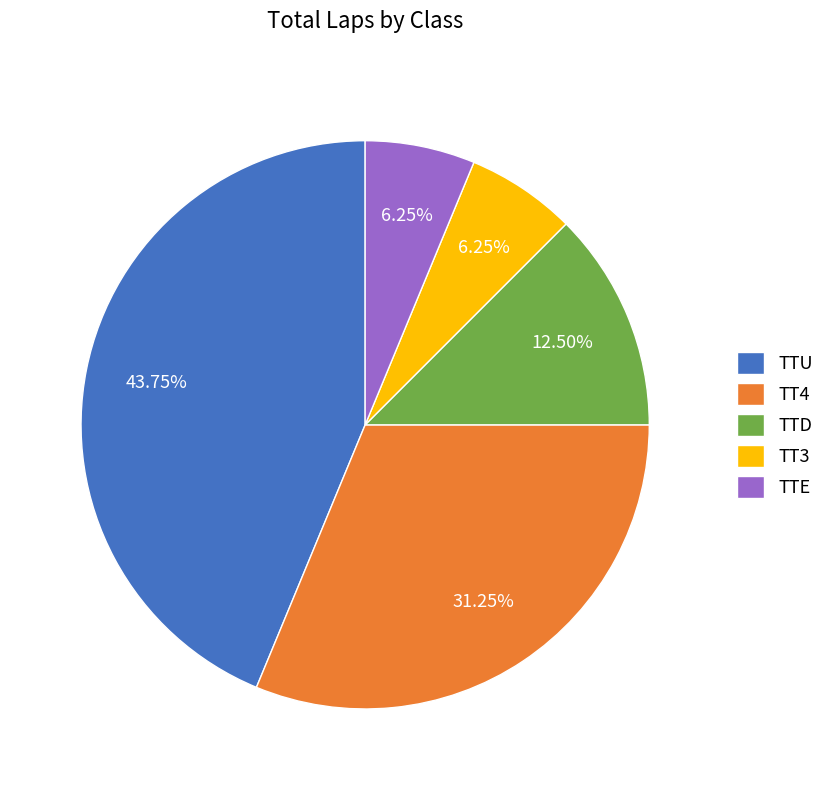

What is the ratio of the value at TTU to the value at TTD?

3.5